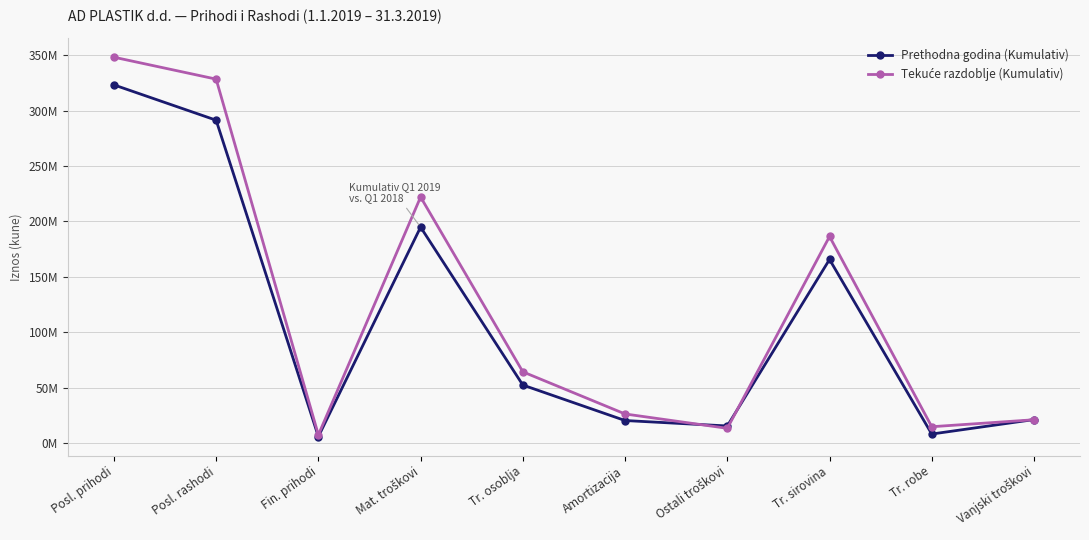

The Tekuće razdoblje (Kumulativ) series shows 80679384 at Posl. rashodi. True or false?

False